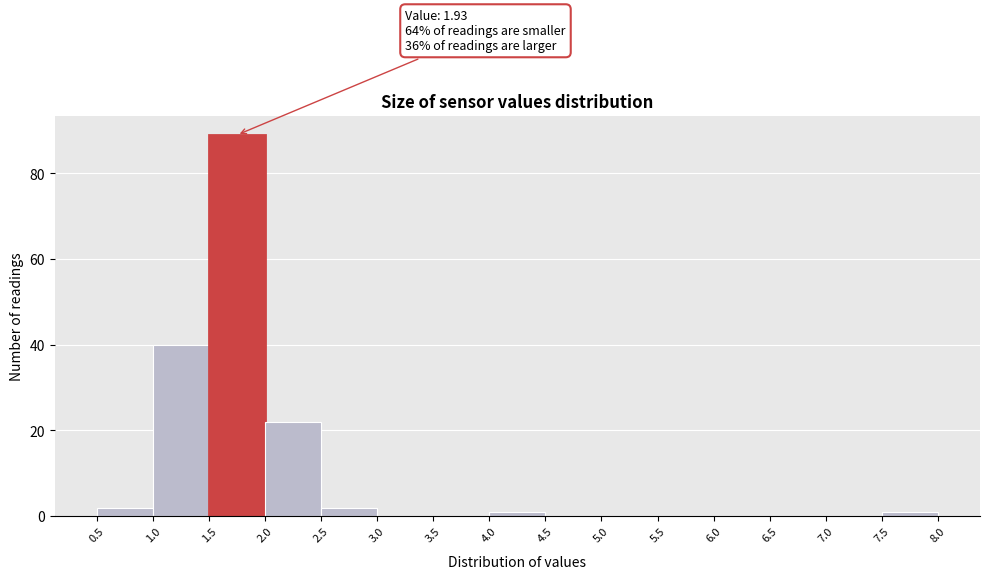

Over which range of the x-axis is the bar tallest?

1.5 to 2.0